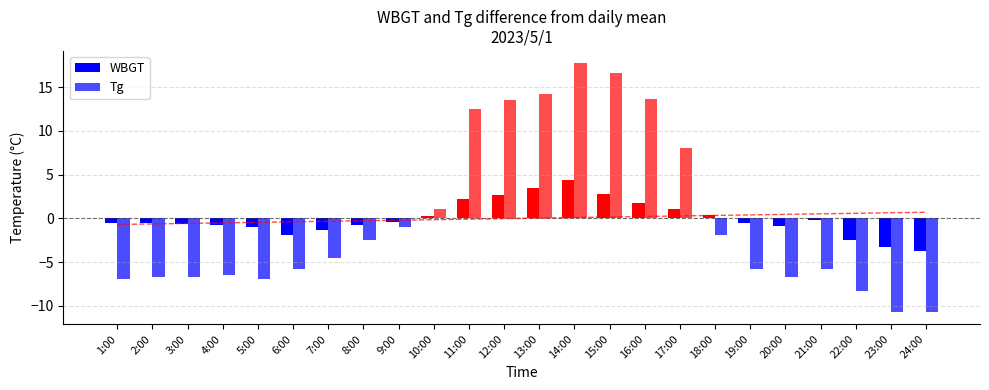

Reading left to right, transcribe all the data shown in this chart.

WBGT: -0.6	-0.6	-0.7	-0.8	-1.0	-1.9	-1.4	-0.8	-0.4	0.2	2.2	2.7	3.5	4.4	2.8	1.7	1.1	0.4	-0.5	-0.9	-0.2	-2.5	-3.3	-3.8
Tg: -7.0	-6.8	-6.8	-6.5	-7.0	-5.8	-4.6	-2.5	-1.0	1.0	12.5	13.5	14.2	17.7	16.6	13.6	8.0	-1.9	-5.8	-6.8	-5.8	-8.3	-10.7	-10.7